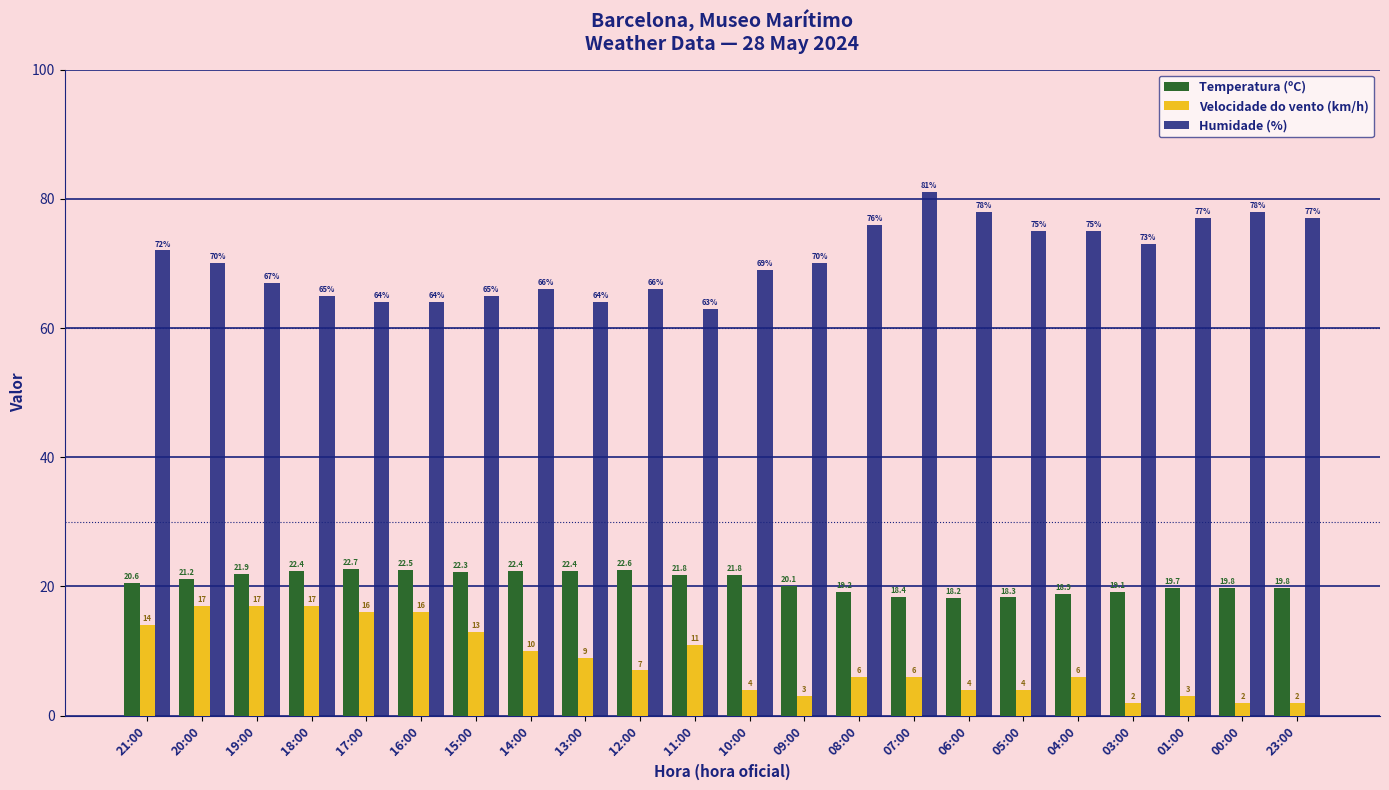

What is the sum of the Velocidade do vento (km/h) values at 01:00 and 03:00?

5.0